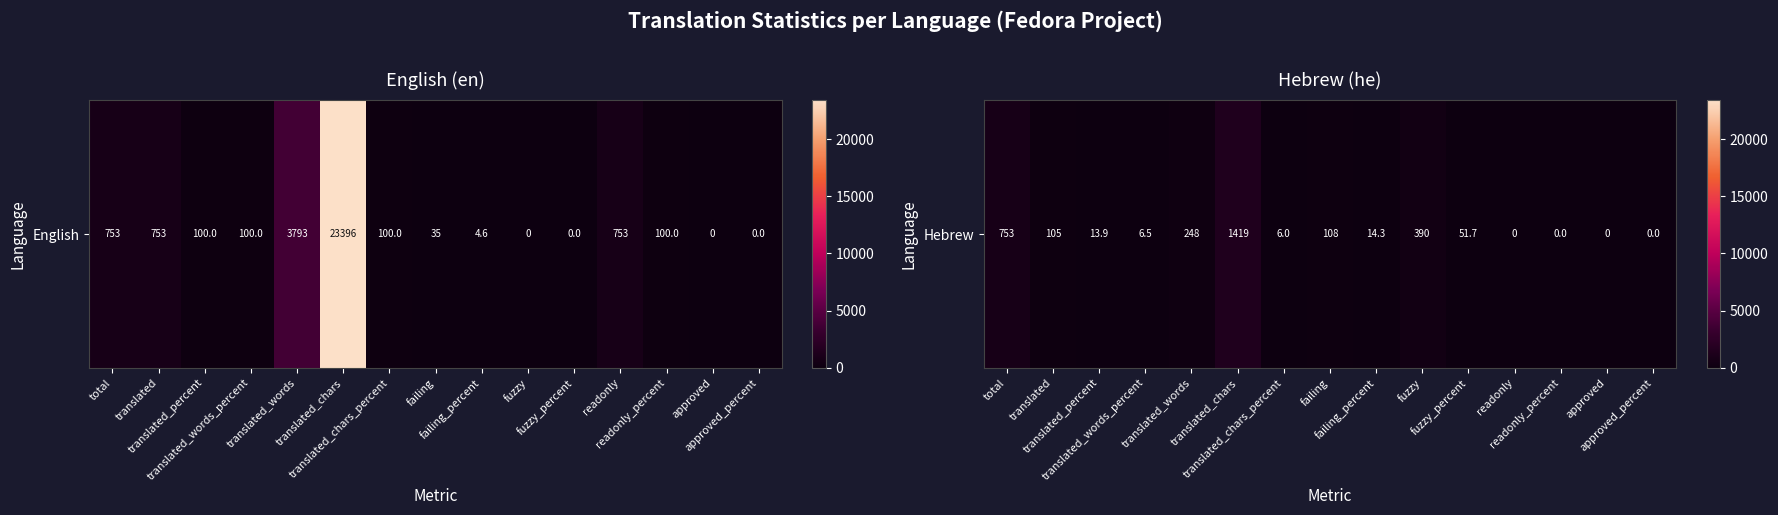

Which label corresponds to the largest value in the chart?

translated_chars